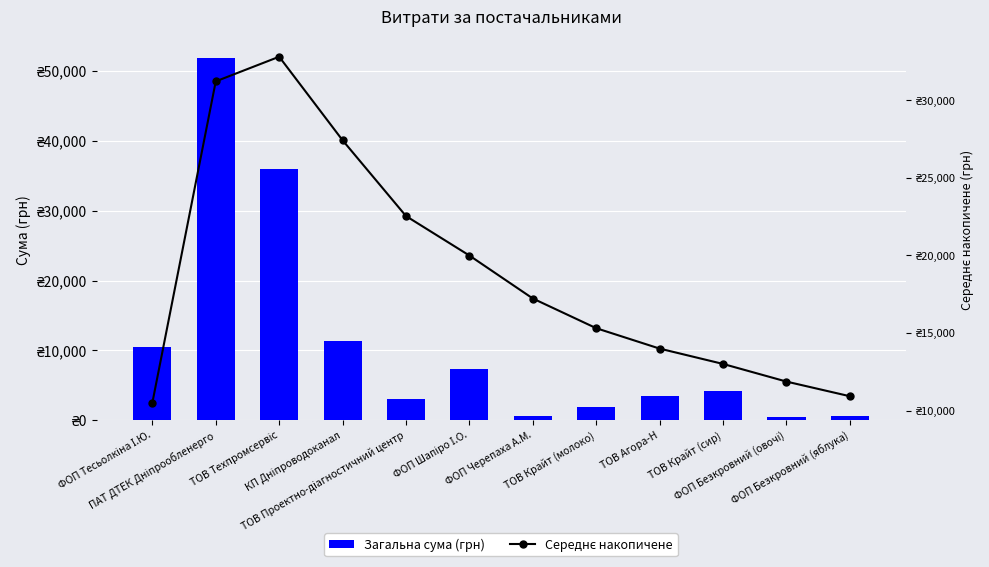

Rank the categories by Середнє накопичене value from highest to lowest.

ТОВ Техпромсервіс, ПАТ ДТЕК Дніпрообленерго, КП Дніпроводоканал, ТОВ Проектно-діагностичний центр, ФОП Шапіро І.О., ФОП Черепаха А.М., ТОВ Крайт (молоко), ТОВ Агора-Н, ТОВ Крайт (сир), ФОП Безкровний (овочі), ФОП Безкровний (яблука), ФОП Тесьолкіна І.Ю.